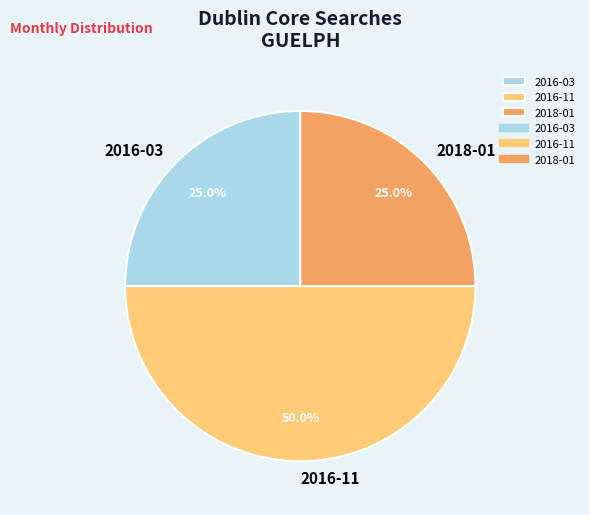

Which slice is the largest?

2016-11